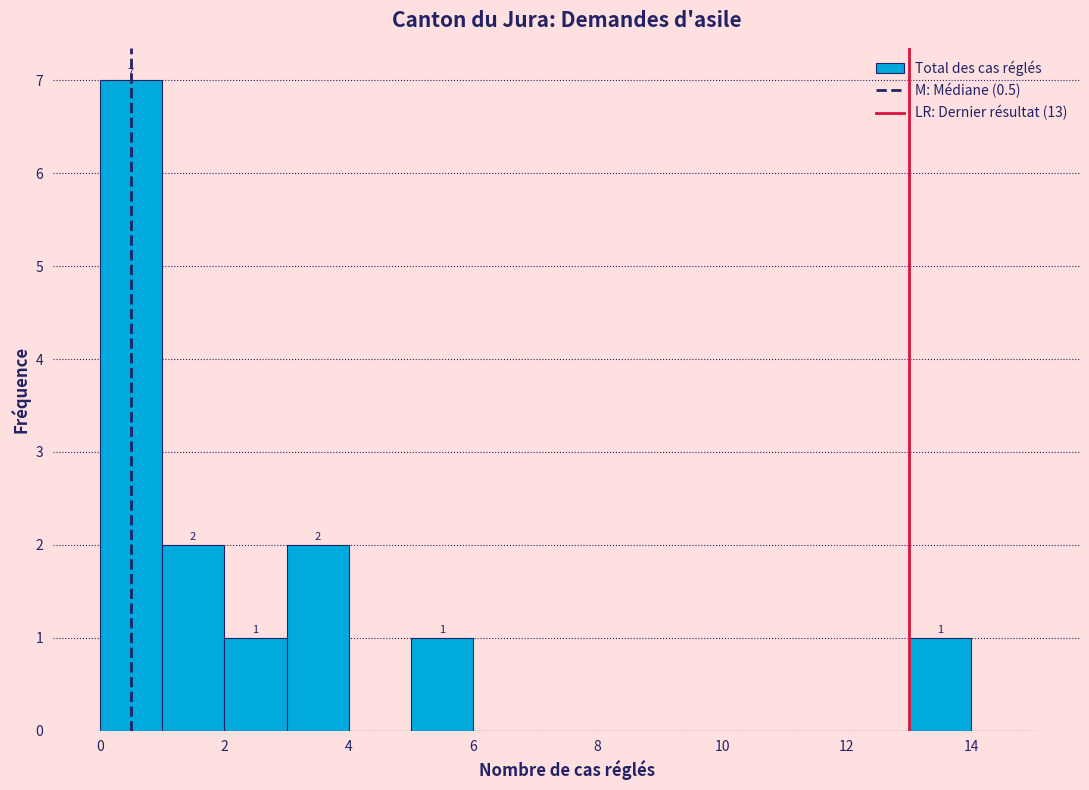

Which range on the x-axis has the tallest bar?

0 to 1